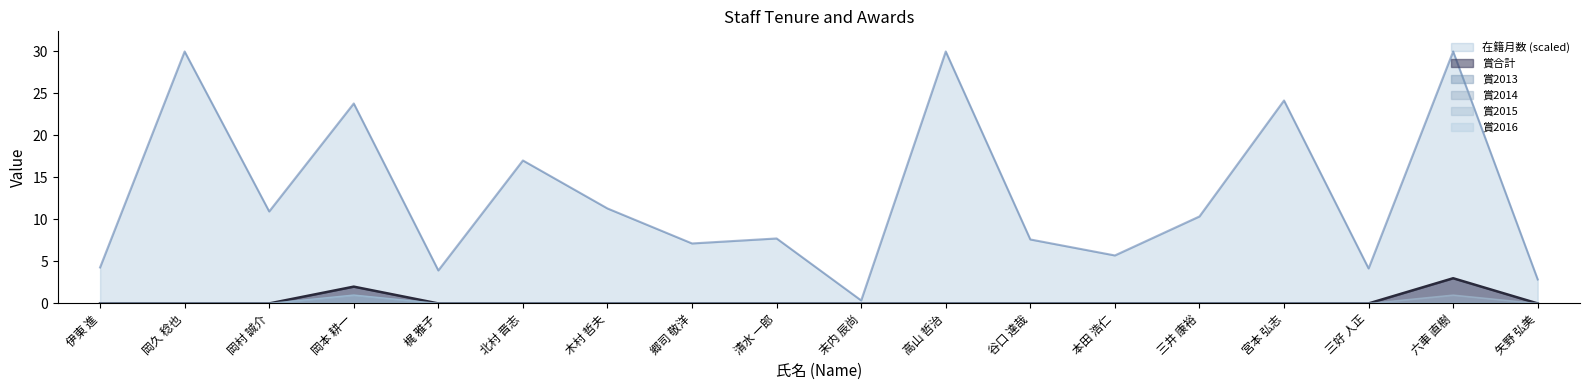

What is the spread (max minus min) of values at 高山 哲治?

30.0